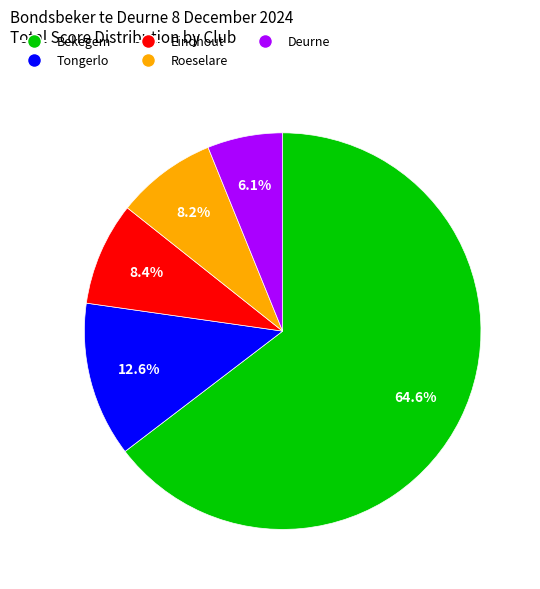

Is there any slice that represents more than half of the pie?

Yes